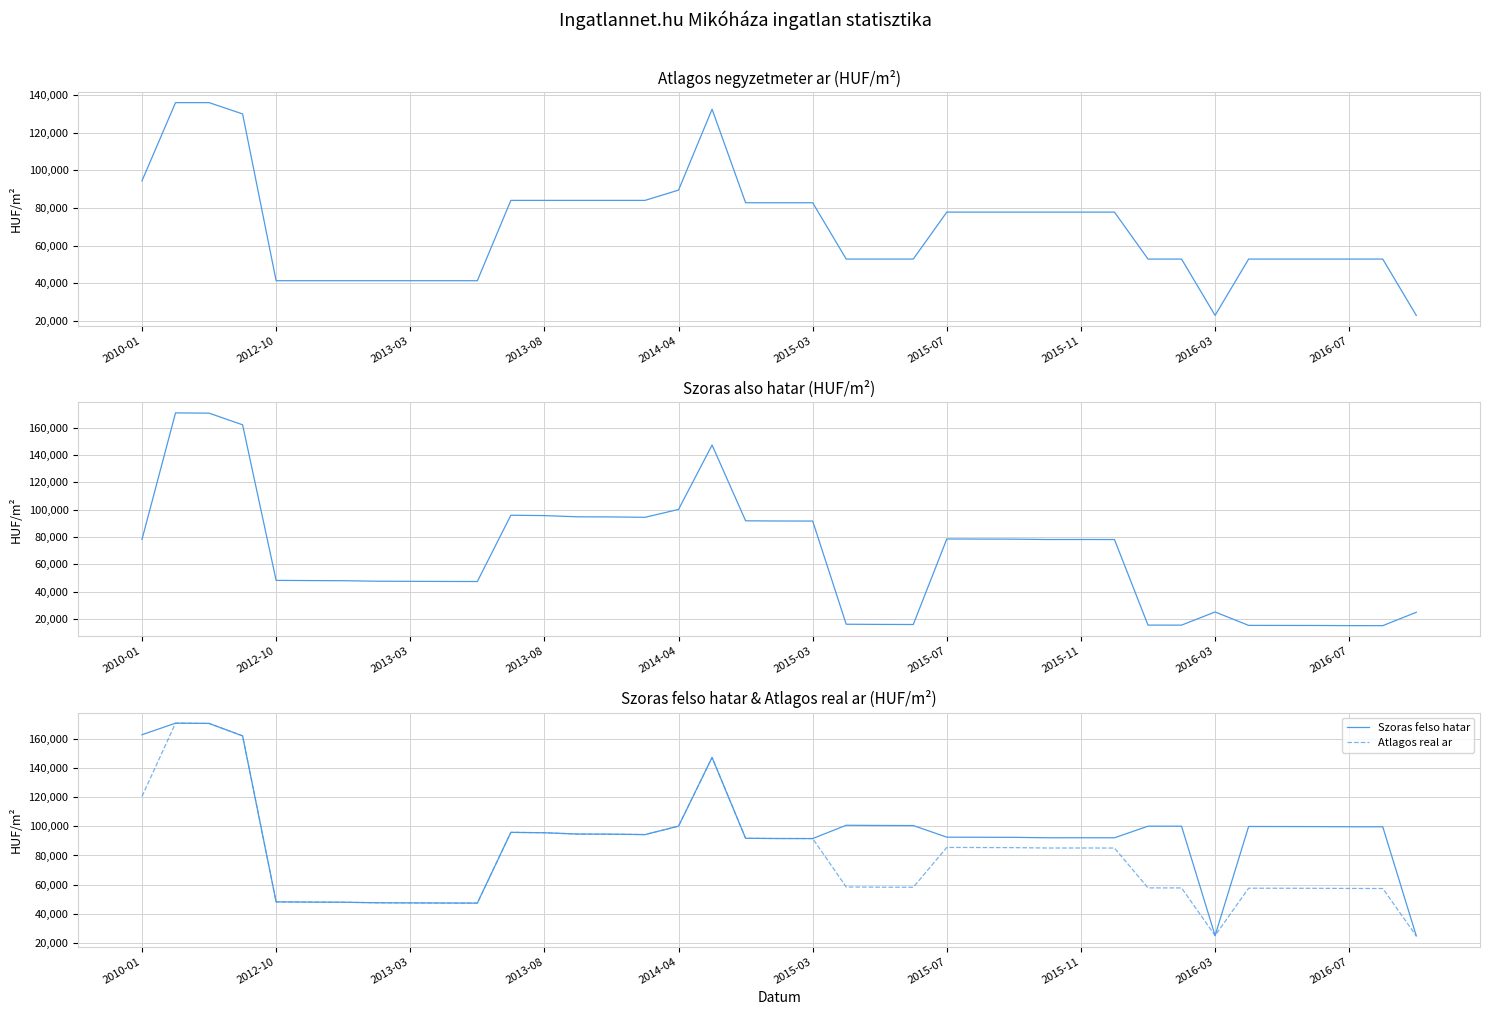

What is the difference between the highest and lowest values at 2010-01?

84666